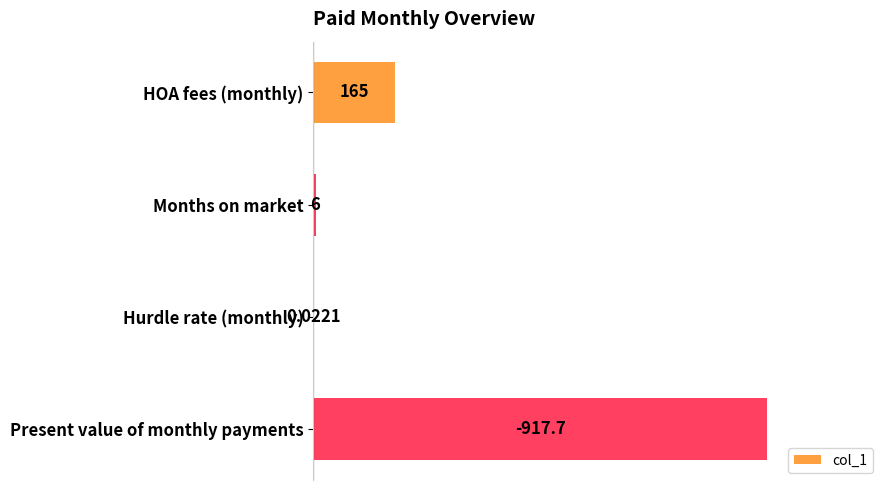

Between HOA fees (monthly) and Present value of monthly payments, which is larger?

Present value of monthly payments